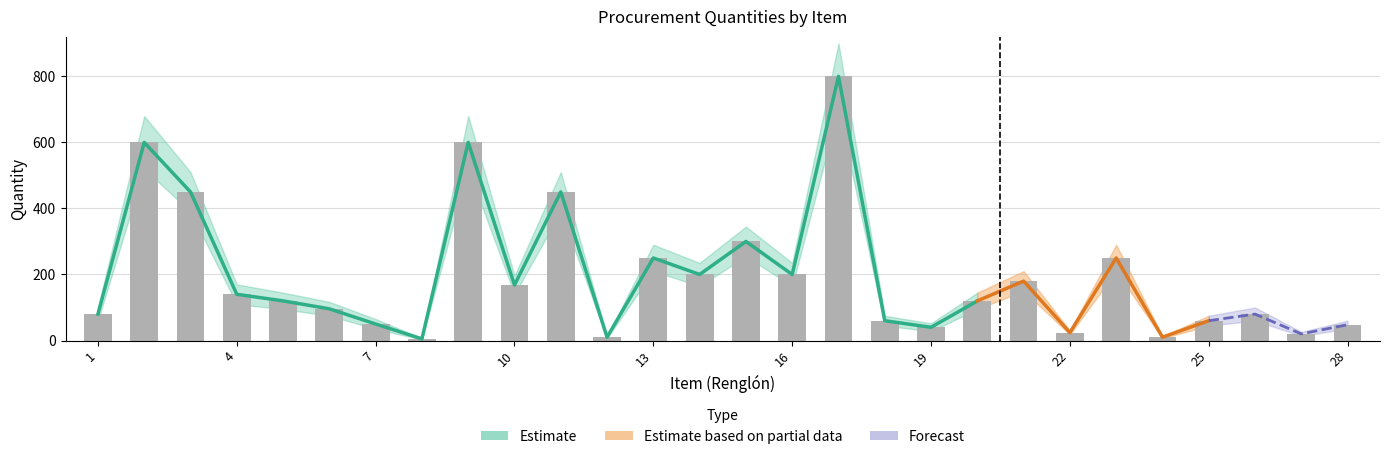

Does the chart contain stacked bars?

No